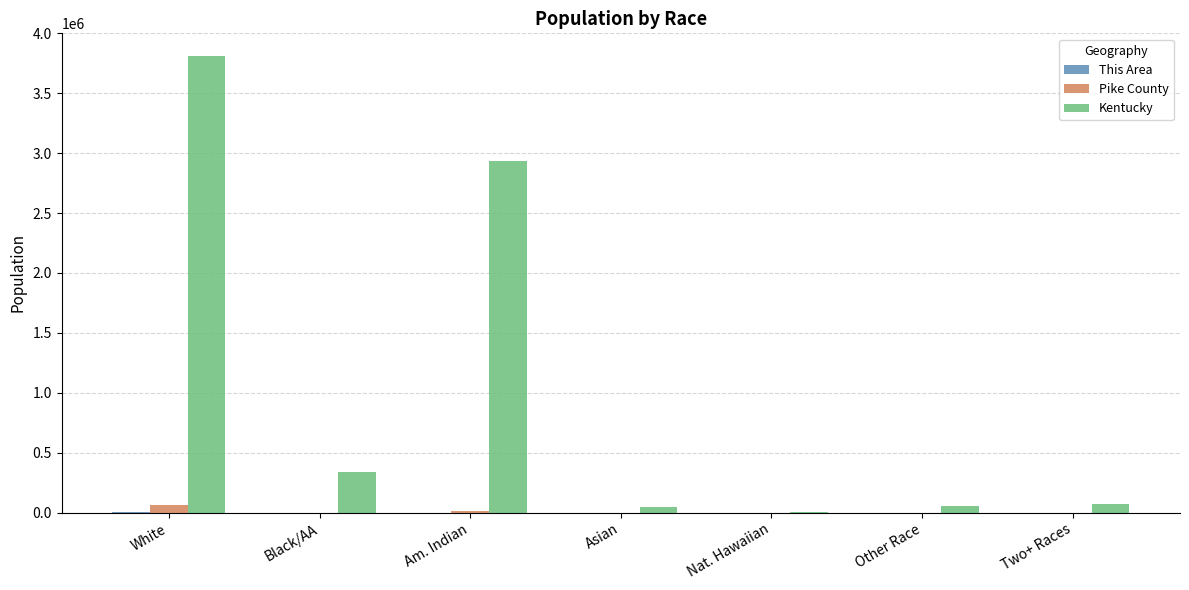

At which category is the sum across all series the highest?

White